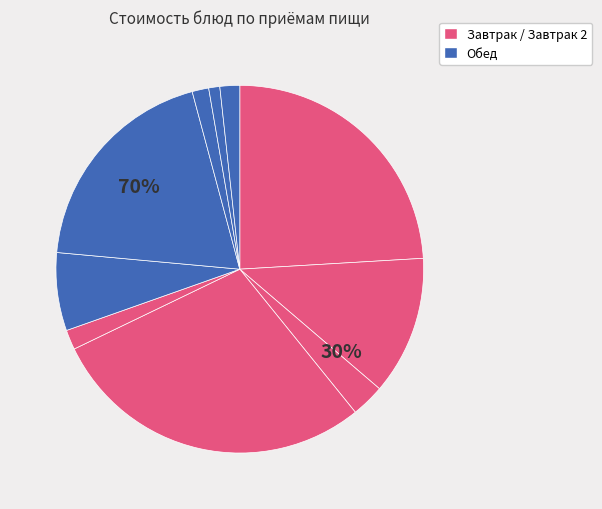

What is the smallest slice in the pie chart?

хлеб